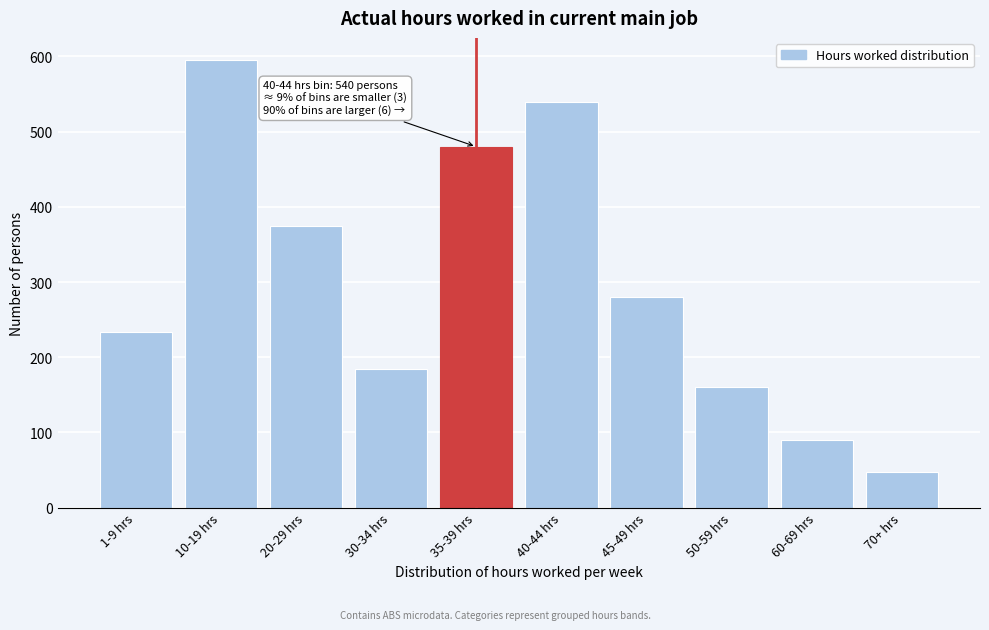

Reading left to right, extract all data points from this chart.

233	595	375	185	480	540	280	160	90	48